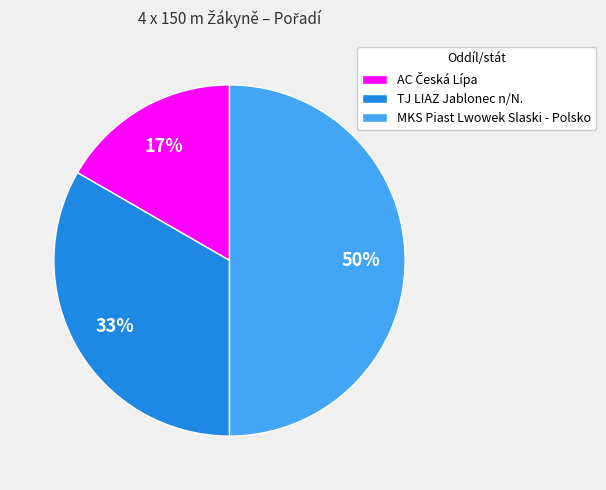

To the nearest percent, what portion does MKS Piast Lwowek Slaski - Polsko represent?

50%